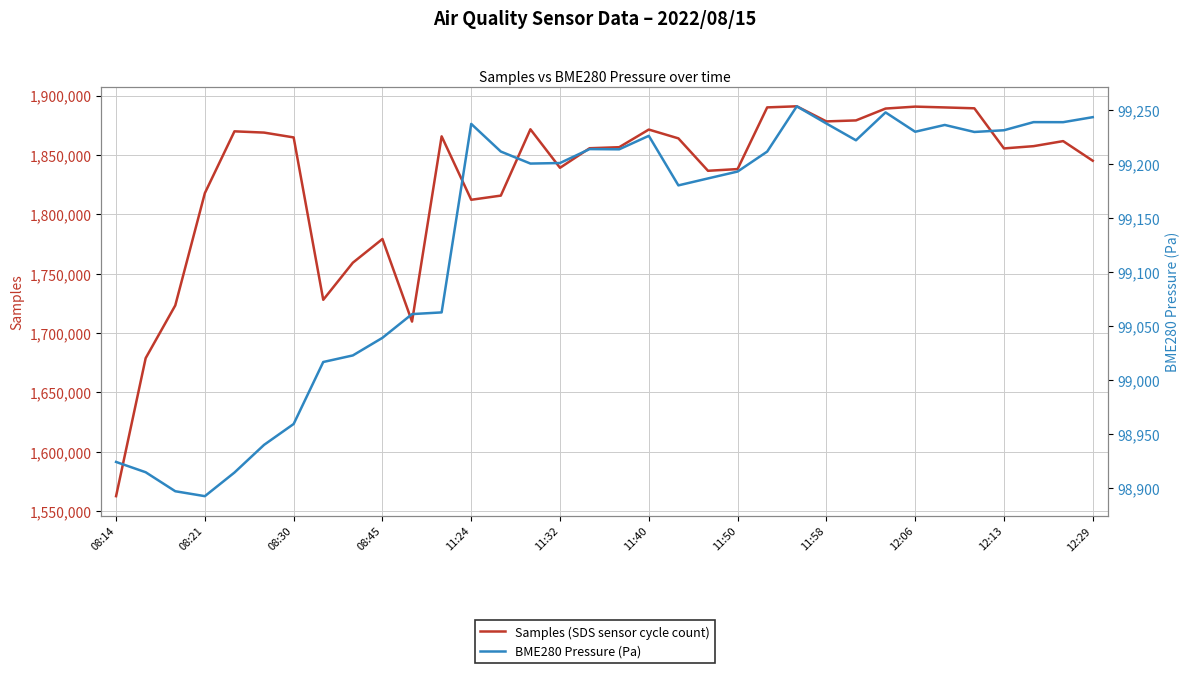

How many data points in BME280 Pressure (Pa) are less than 99211?

17